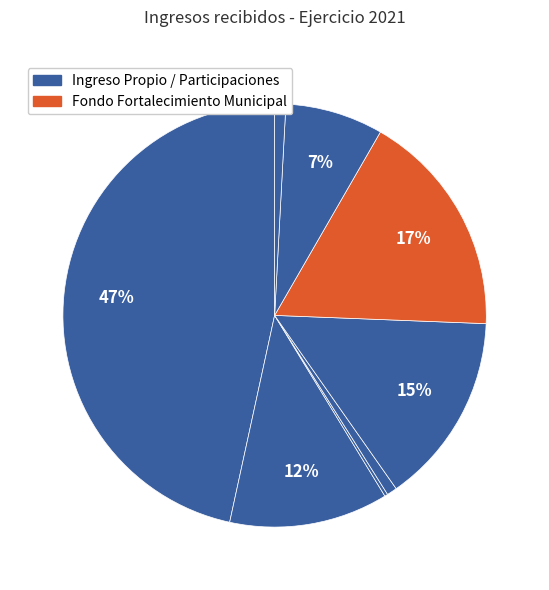

To the nearest percent, what is the difference between the largest and smallest slice percentages?

46%